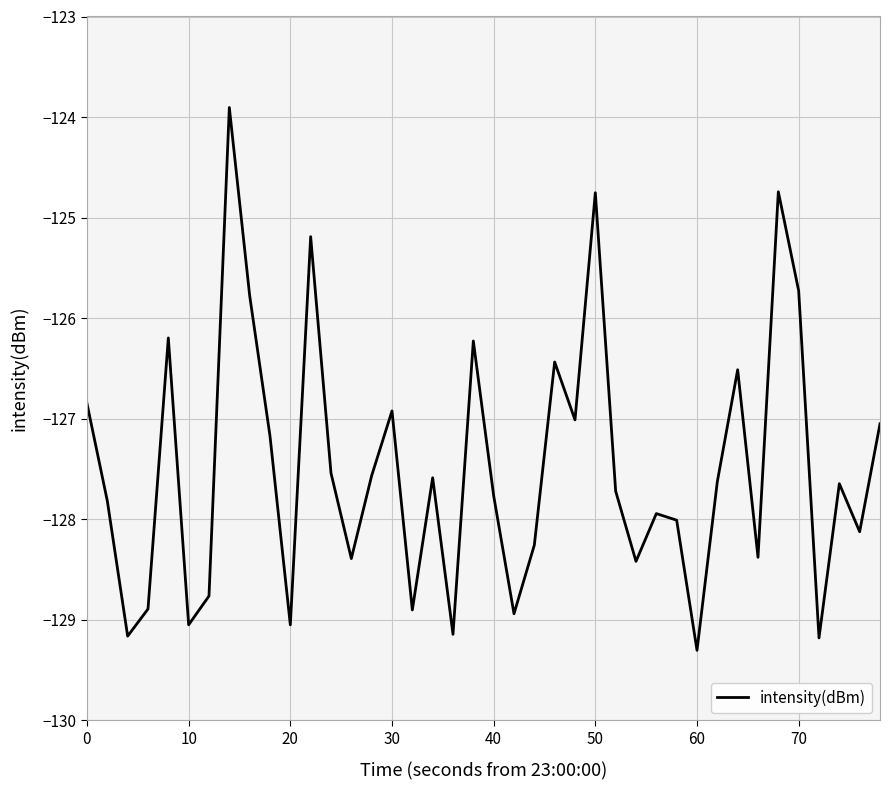

What is the difference between the maximum and minimum values?

5.4